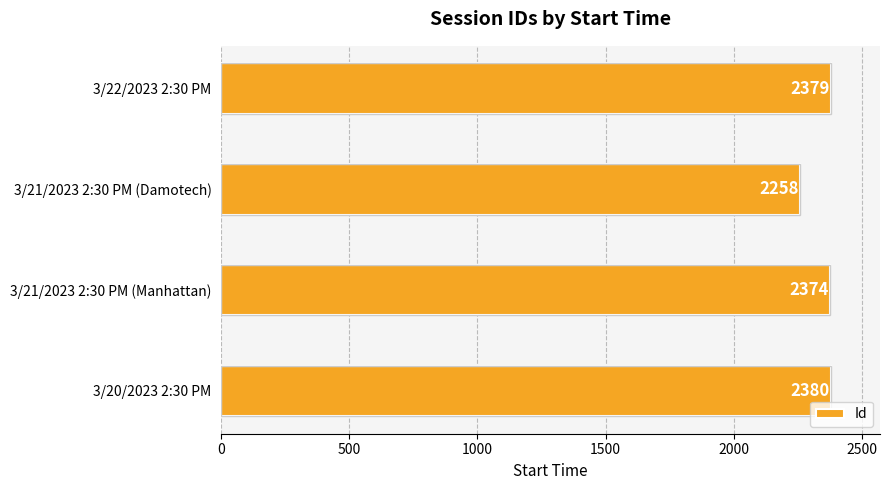

What is the difference between the maximum and minimum values?

122